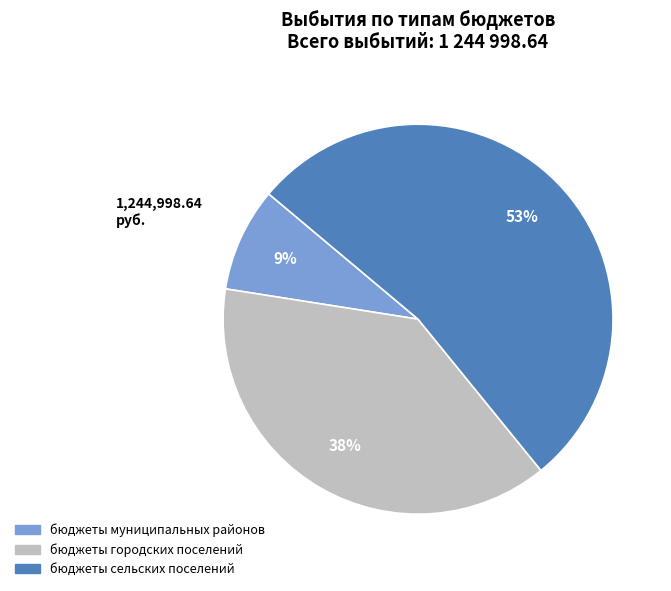

To the nearest percent, what is the difference between the largest and smallest slice percentages?

44%